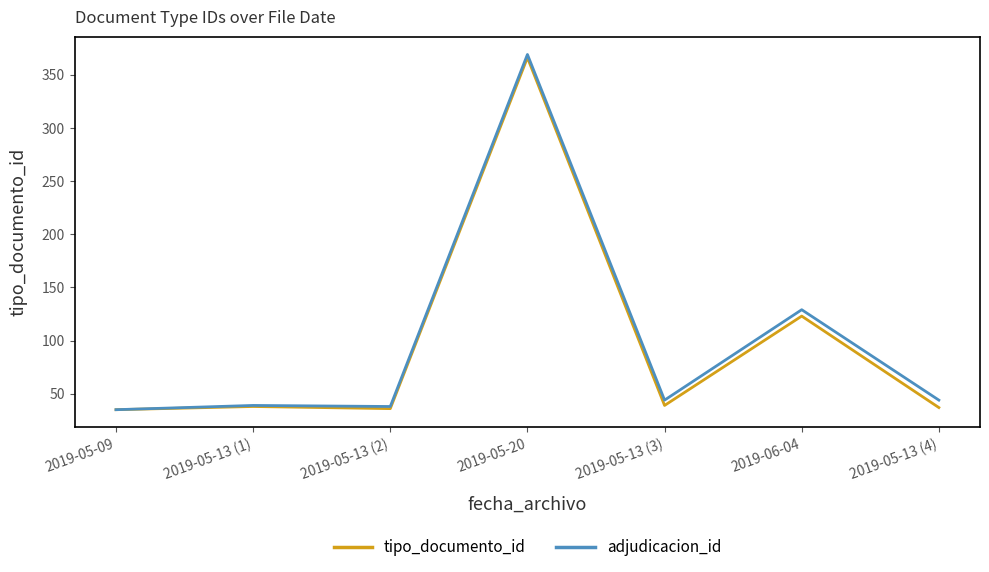

What is the sum of the tipo_documento_id values at 2019-05-09 and 2019-05-20?

401